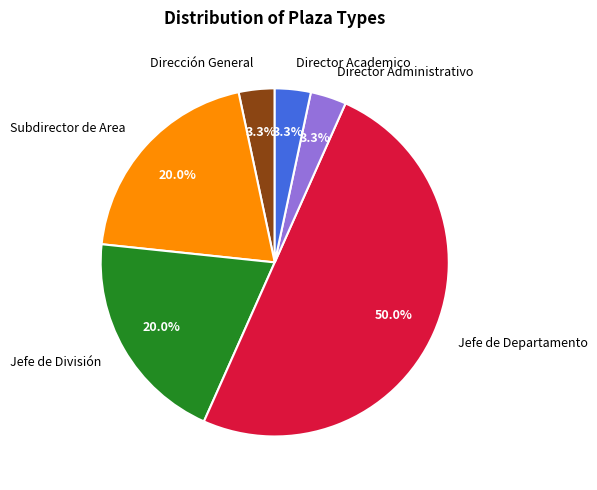

To the nearest percent, what percentage of the pie is Dirección General?

3%